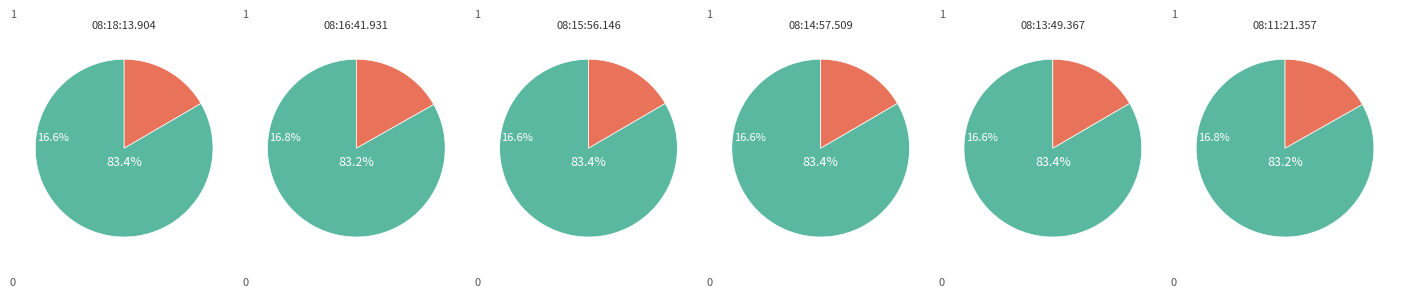

What percentage is the 5 slice, to the nearest percent?

17%